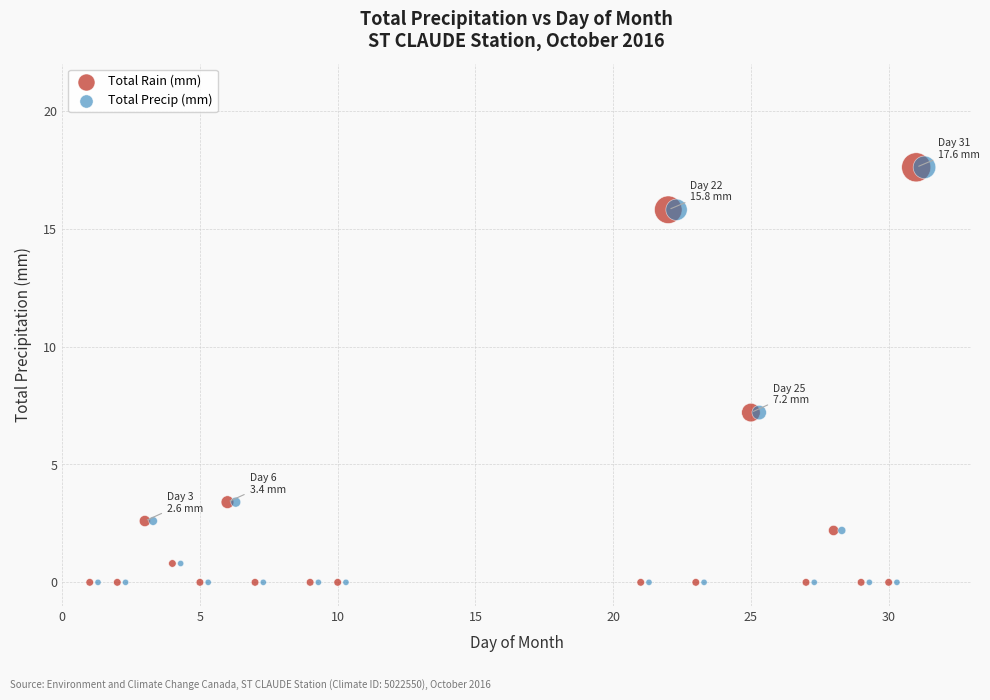

What are all the series names shown in the legend?

Total Rain (mm), Total Precip (mm)